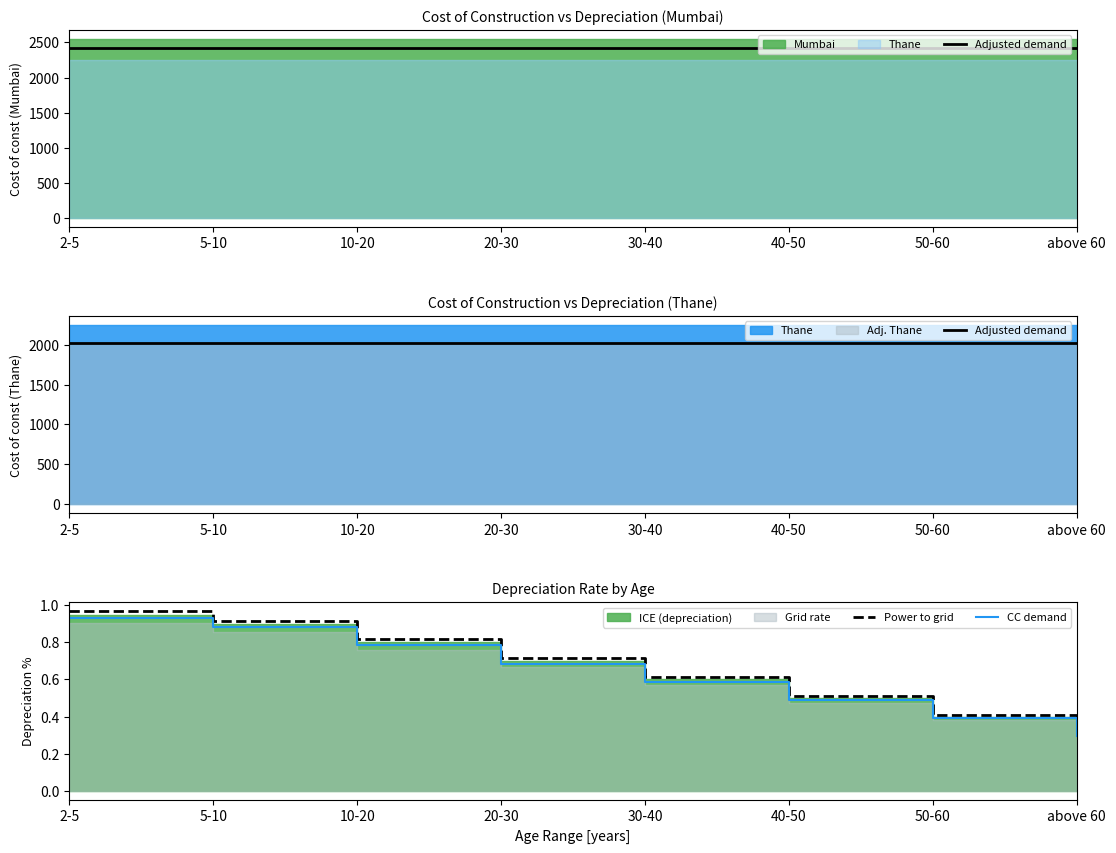

What is the value of the CC demand point at the 2nd from the left?

0.9